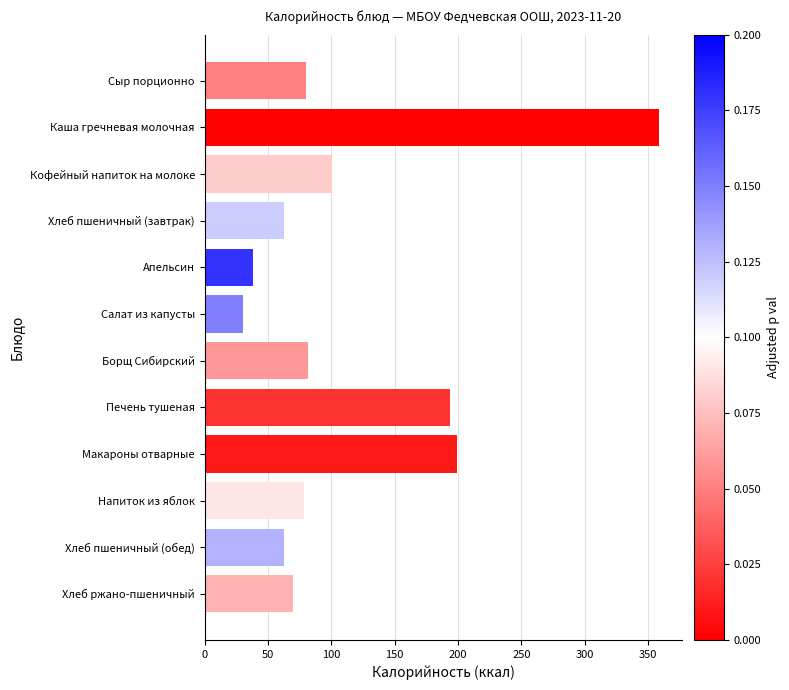

What is the greatest value displayed?

358.9